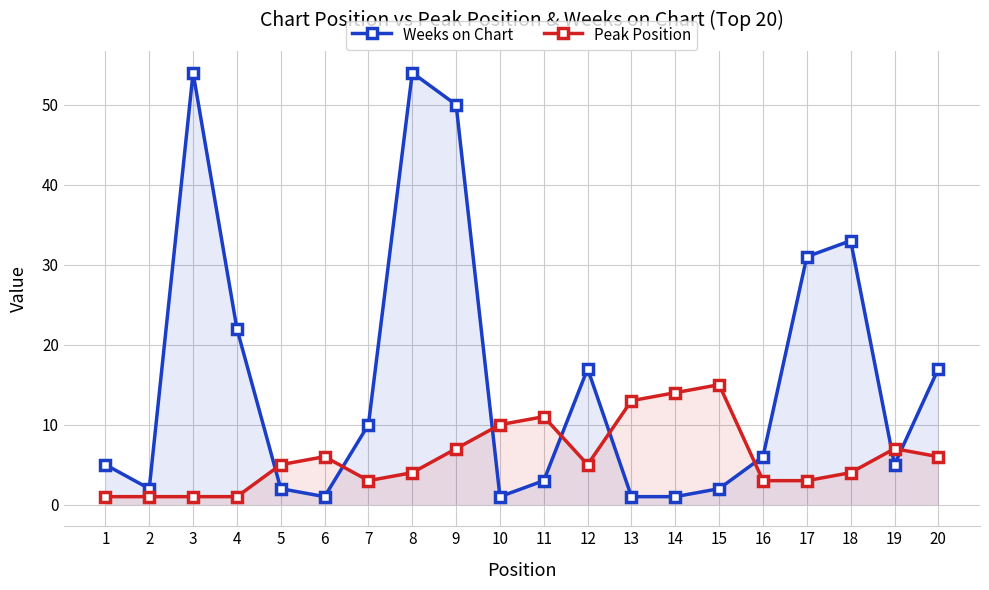

What is the difference between the Weeks on Chart values at 13 and 2?

1